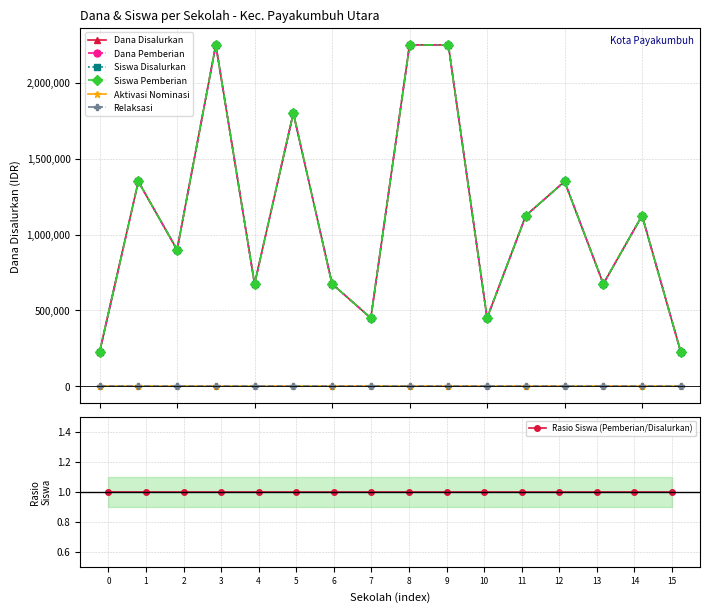

At which label does Dana Disalurkan first exceed 1125000?

SD ISLAM RAUDHATUL JANNAH